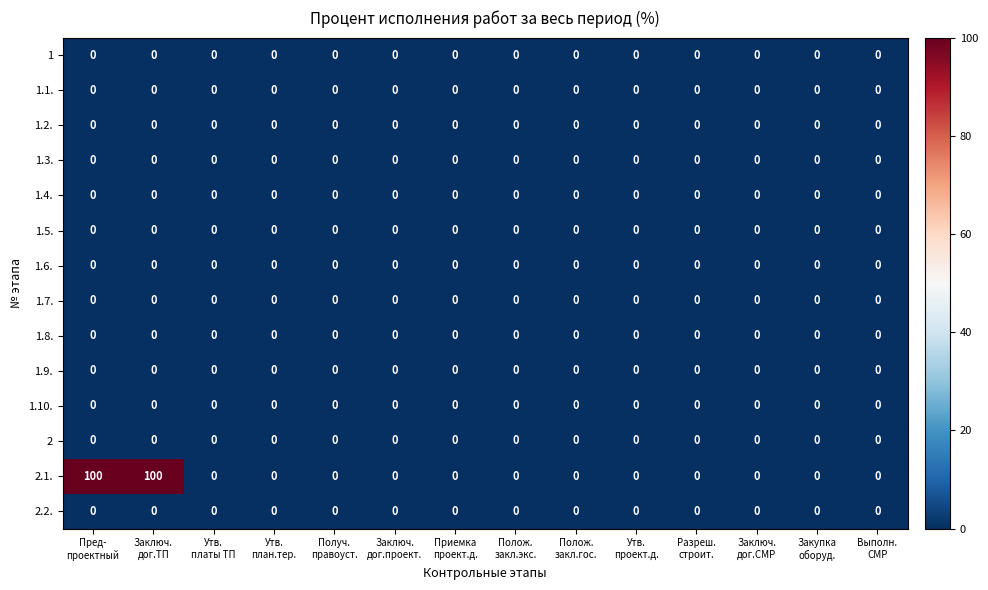

Which series has the largest total across all categories?

2.1.